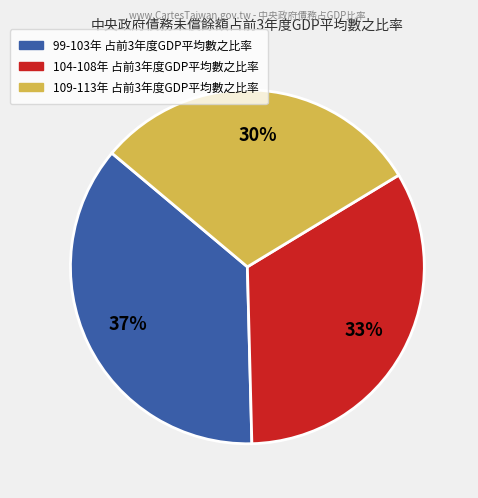

To the nearest percent, what is the average slice percentage?

33%